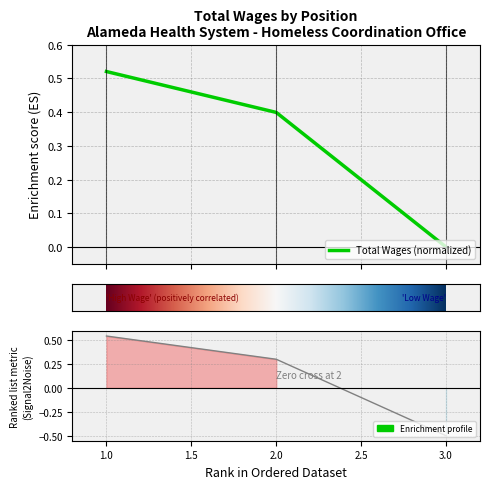

How many data points are above 0?

2